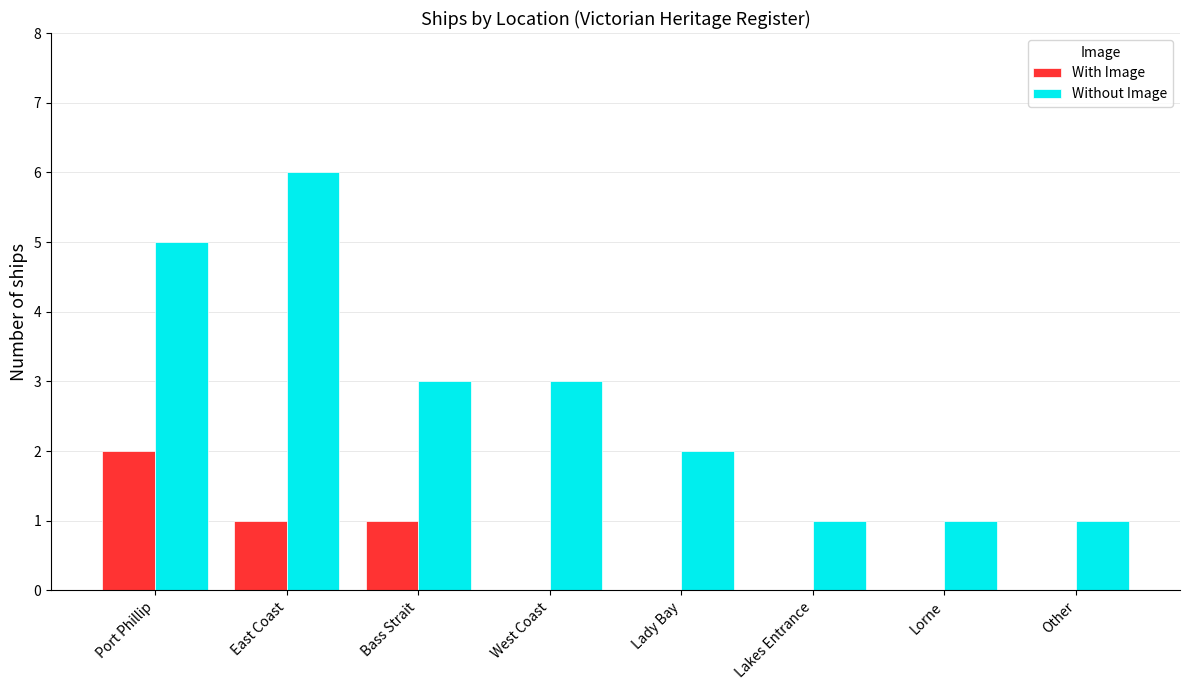

Are the bars grouped side by side (vs. stacked)?

Yes